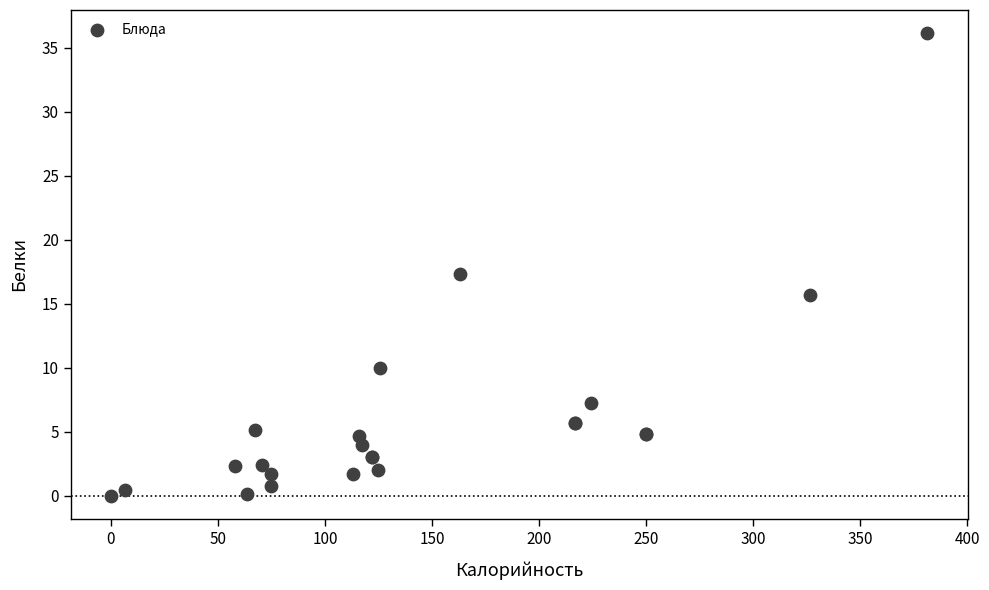

What Y value in the scatter plot is closest to 18?

17.4